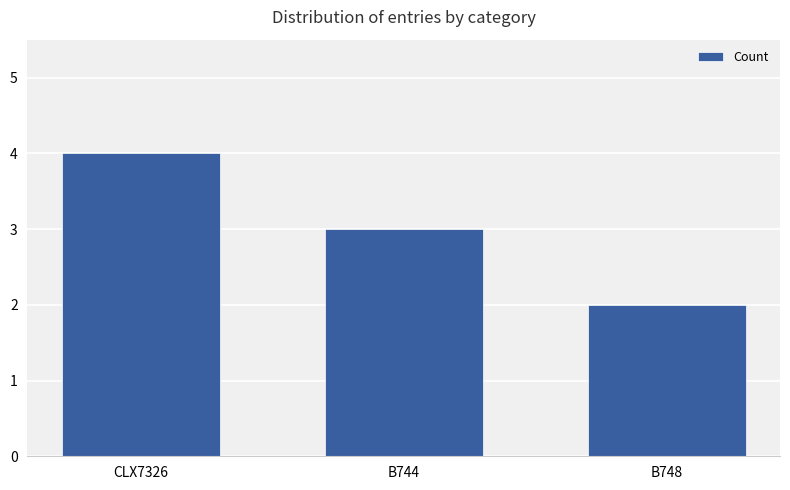

Is it true that the value at B748 is 1?

False